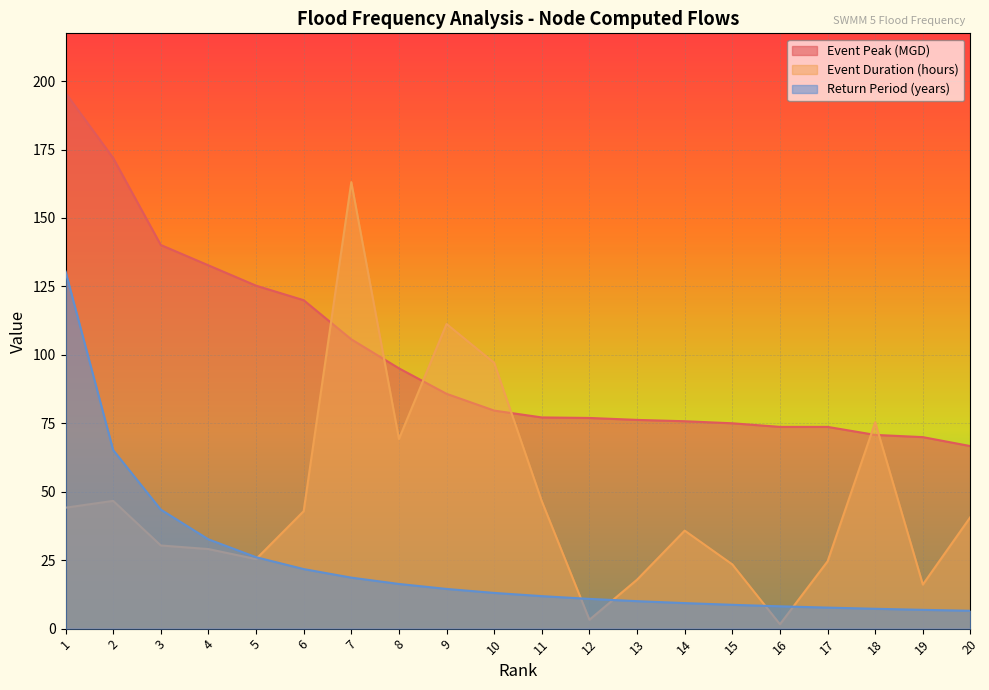

How many series are shown in this chart?

3